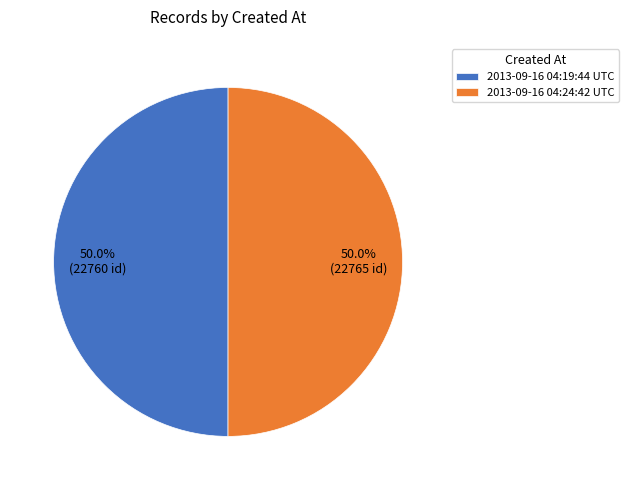

What is the ratio of the value at 2013-09-16 04:24:42 UTC to the value at 2013-09-16 04:19:44 UTC?

1.0